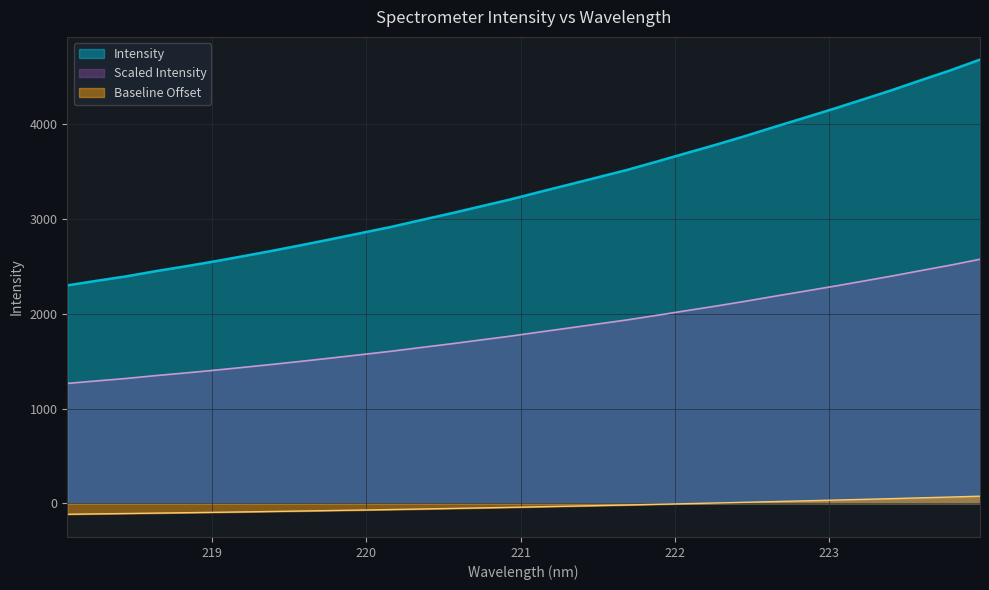

Count the number of values greater than 3283.

16